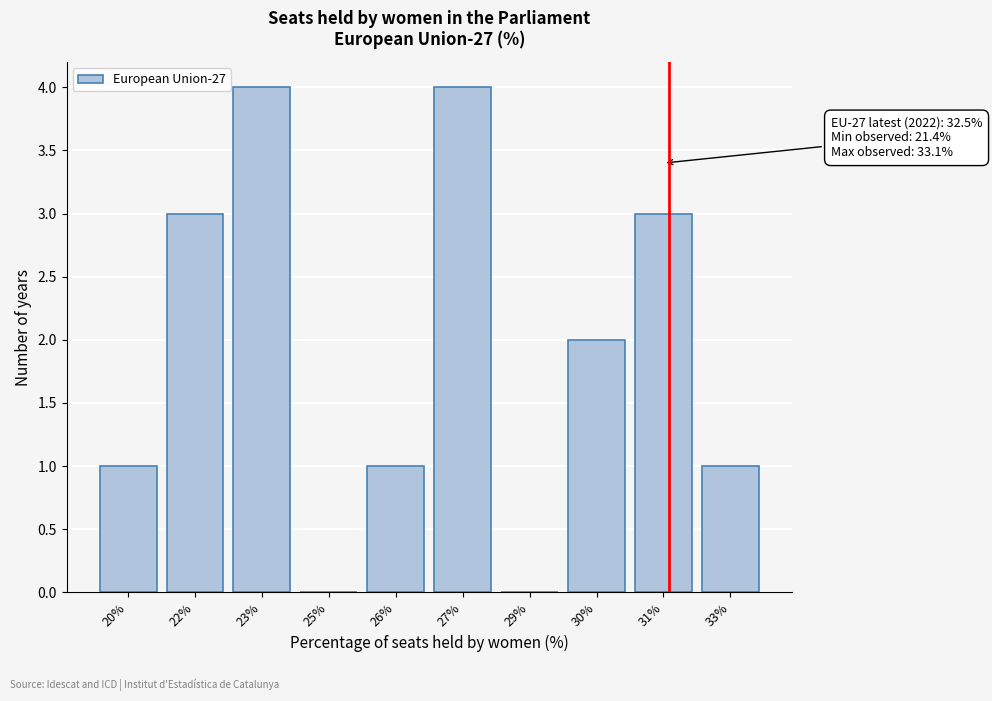

Reading left to right, transcribe all the data shown in this chart.

20%=1	22%=3	23%=4	25%=0	26%=1	27%=4	29%=0	30%=2	31%=3	33%=1